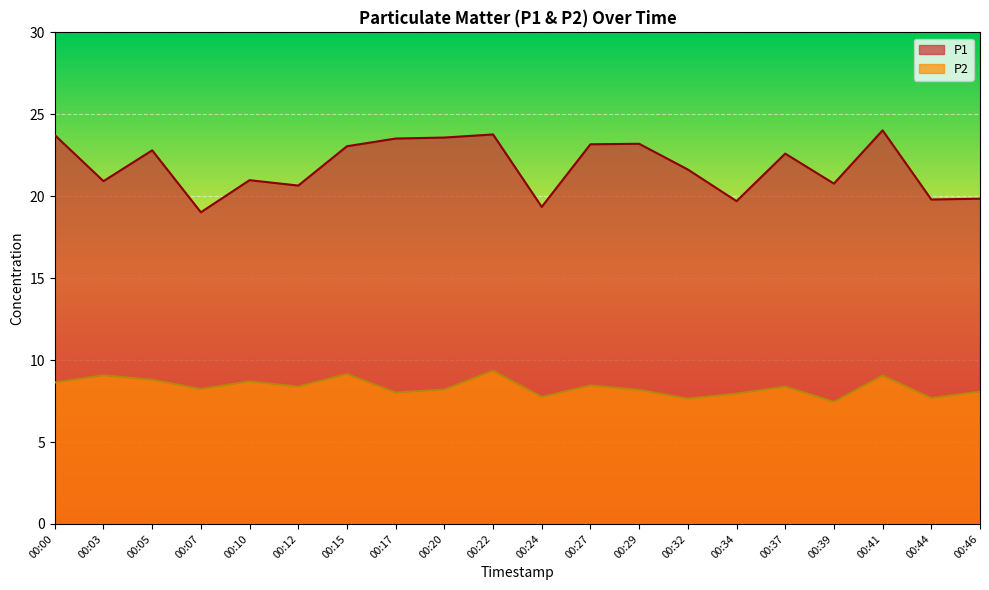

At which category does P1 reach its first local valley?

00:03